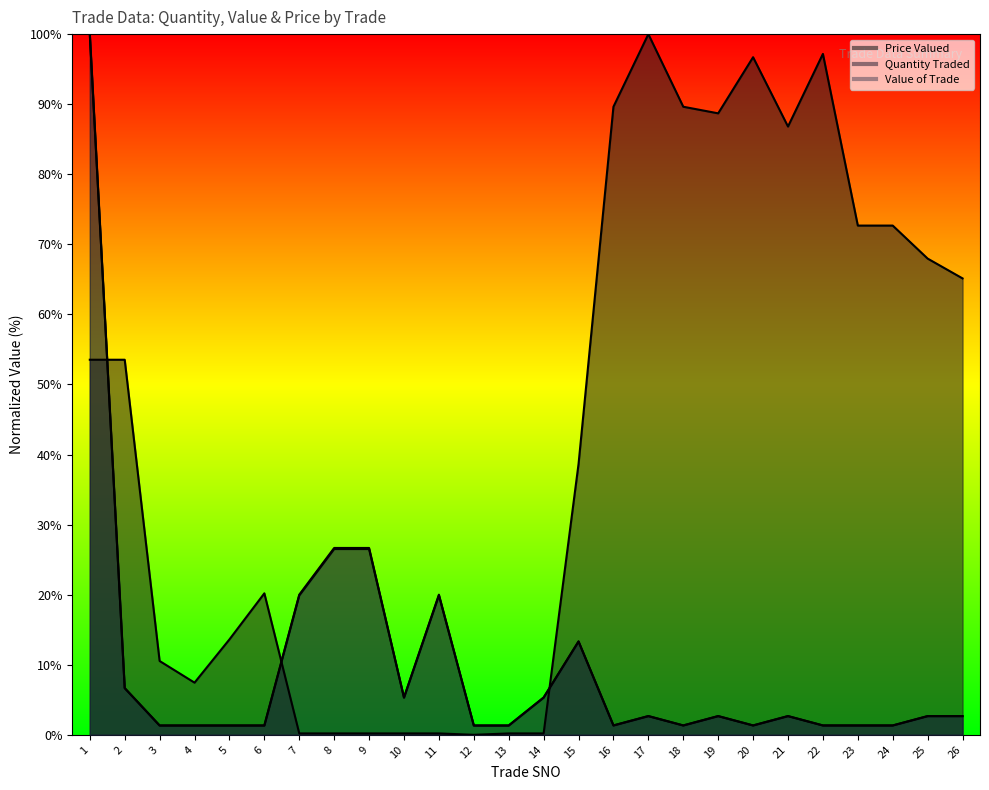

The Quantity Traded series shows 2.7 at 14. True or false?

False